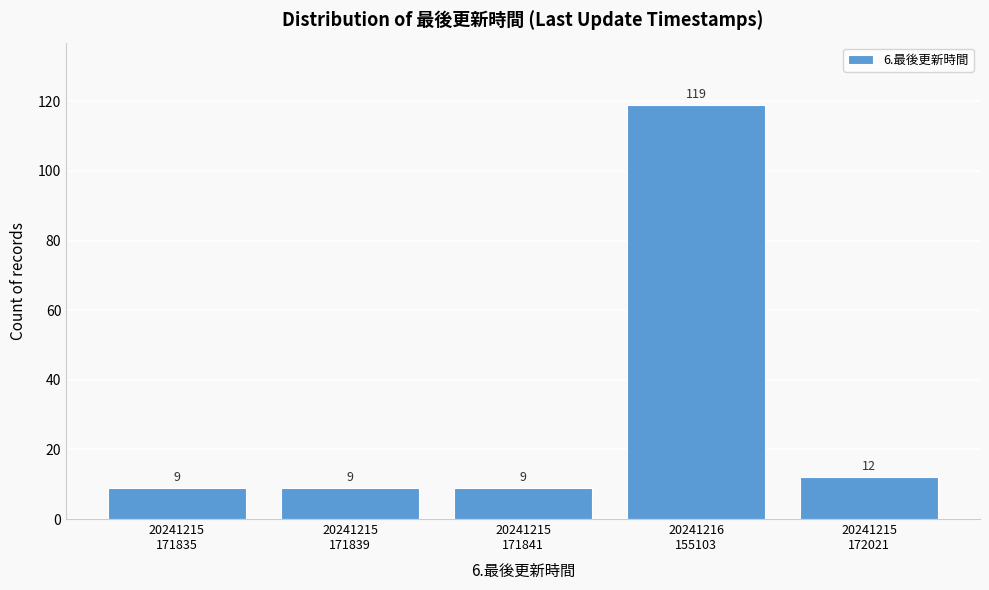

Reading left to right, list all the values displayed in this chart.

9	9	9	119	12